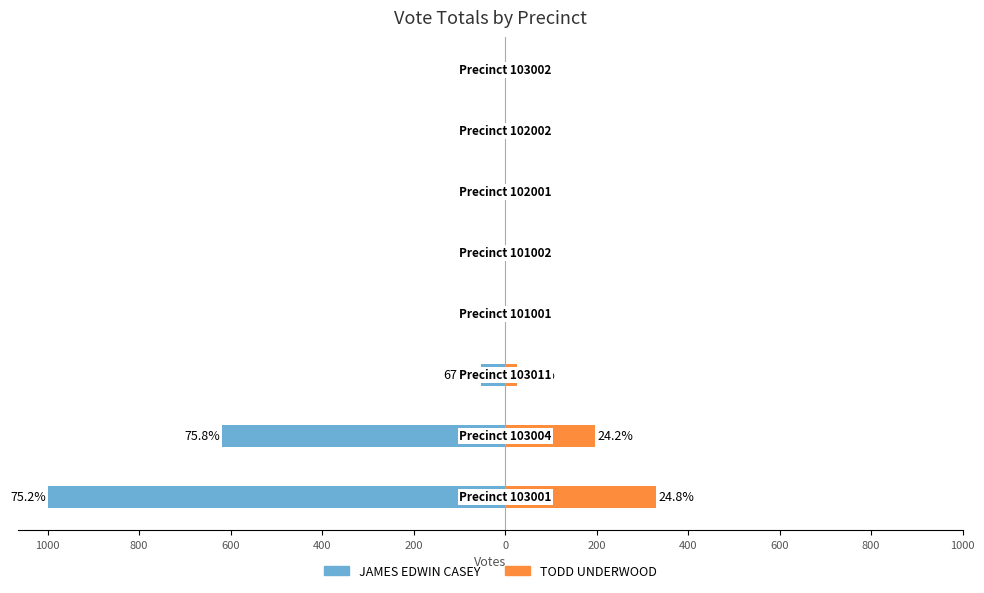

Is the value of TODD UNDERWOOD at 200 greater than the value of JAMES EDWIN CASEY at 800?

Yes